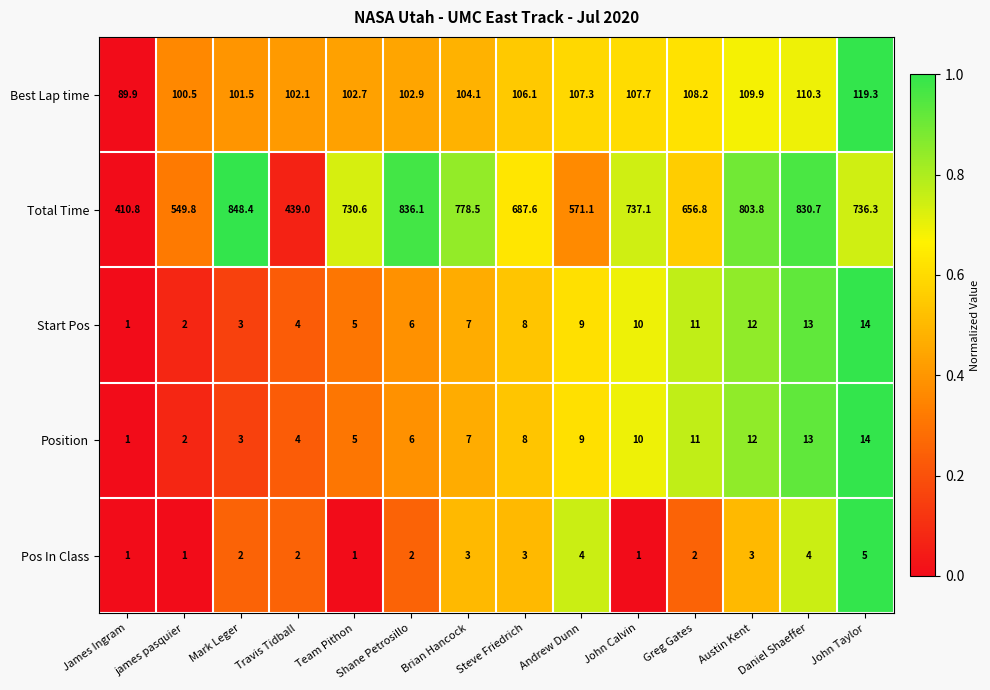

At which category is the sum across all series the highest?

Daniel Shaeffer